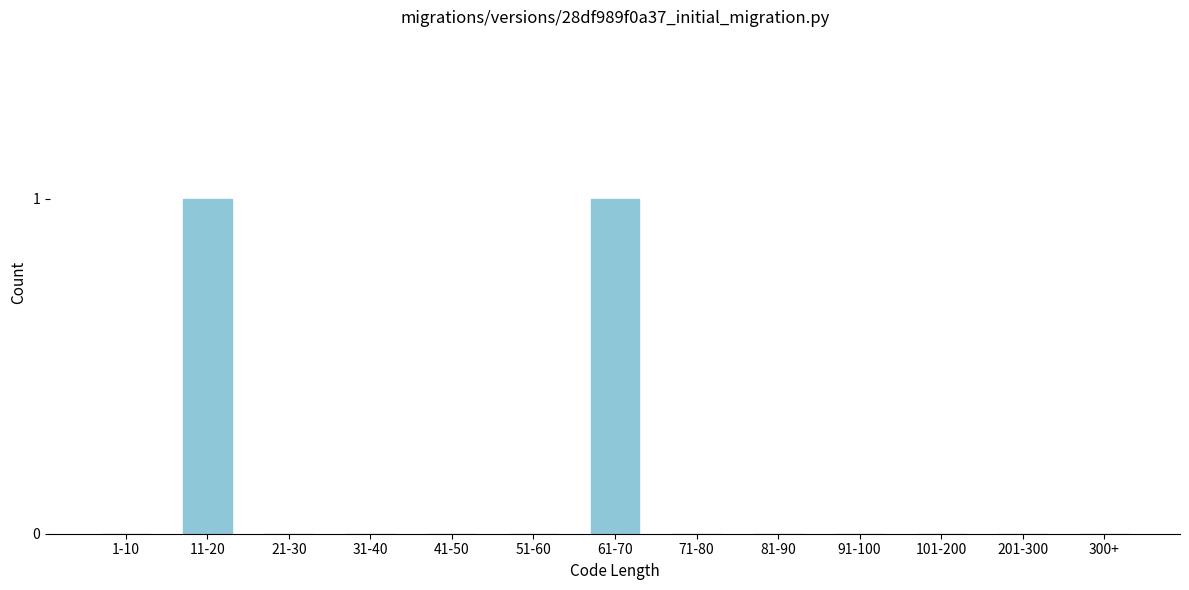

Reading left to right, list all the values displayed in this chart.

1-10=0	11-20=1	21-30=0	31-40=0	41-50=0	51-60=0	61-70=1	71-80=0	81-90=0	91-100=0	101-200=0	201-300=0	300+=0